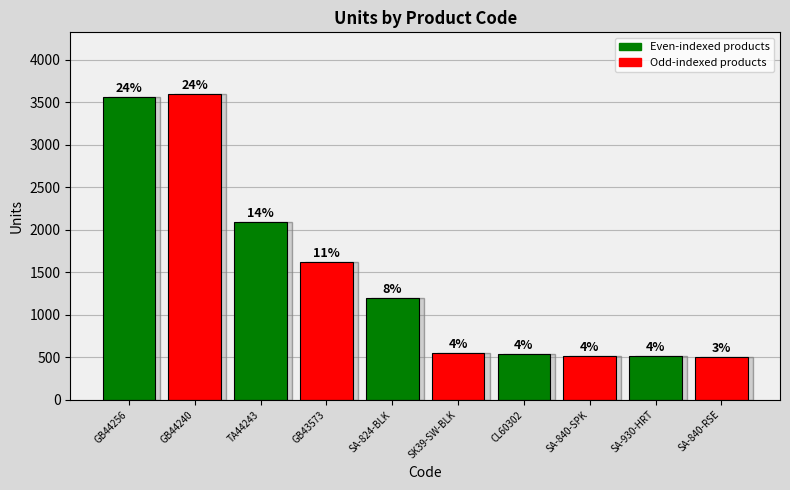

Is it true that the value at GB44256 is 3560?

True